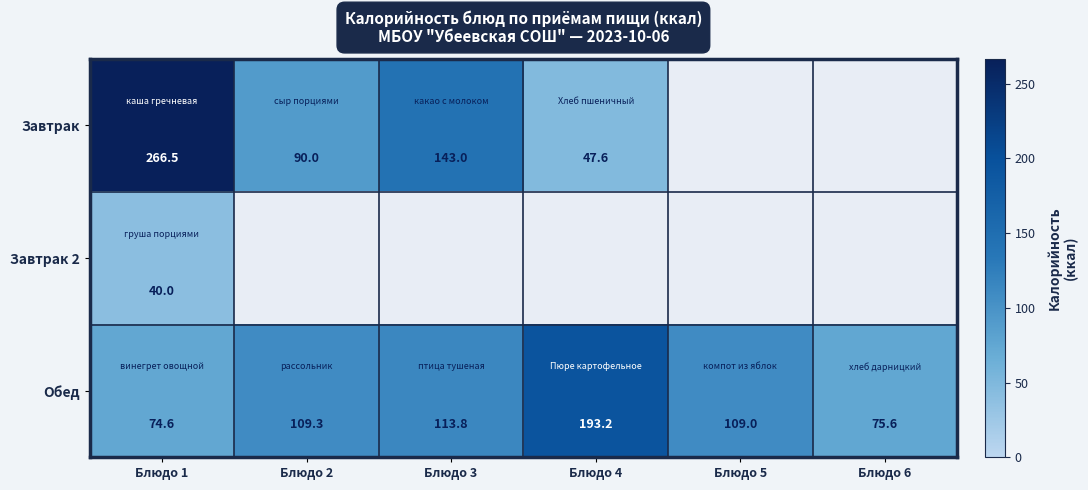

Which series has the largest total across all categories?

Обед